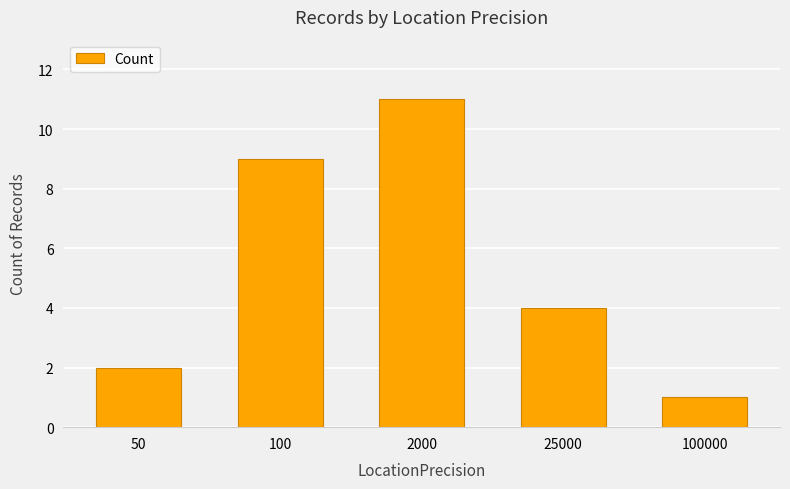

The value at 100000 is 1. True or false?

True